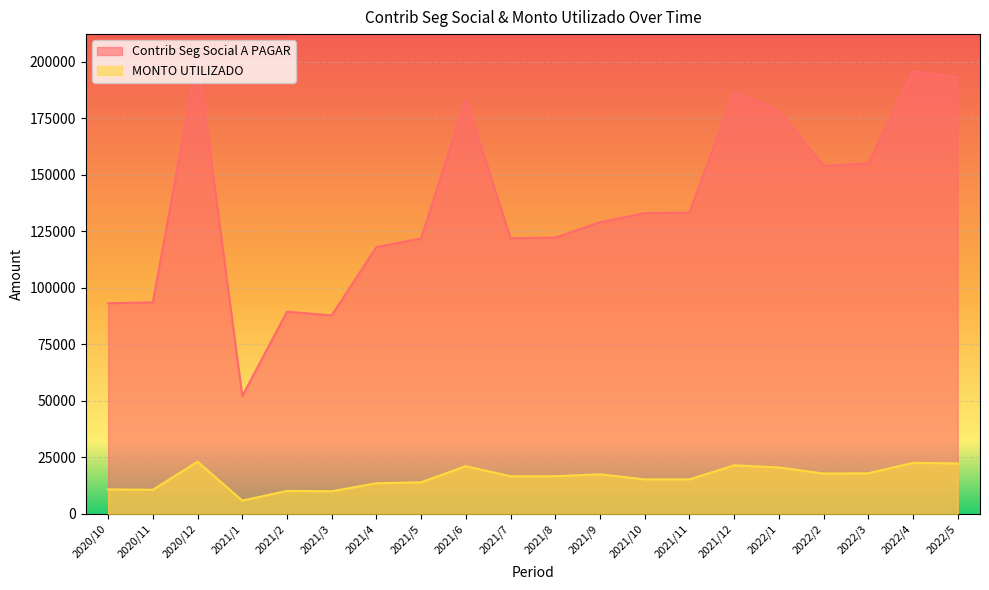

What is the spread (max minus min) of values at 2021/8?

105477.6